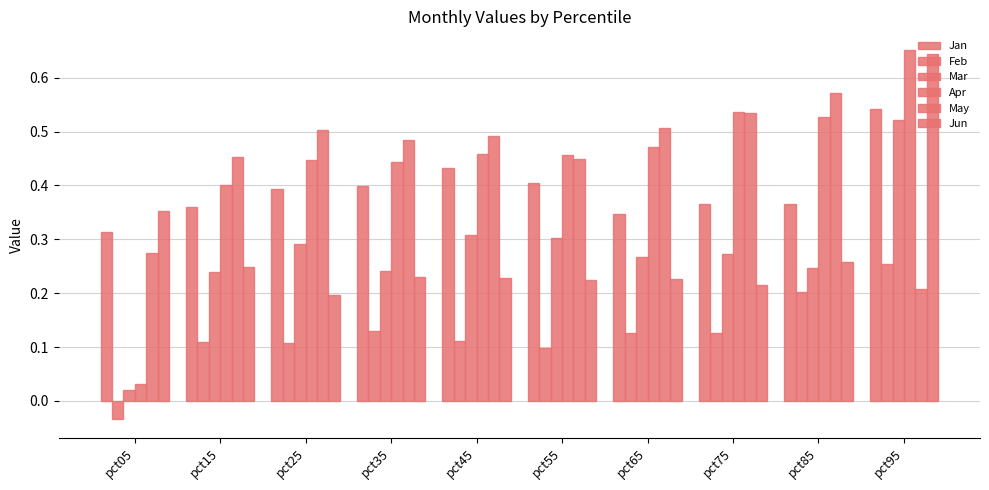

Which has a higher value, pct75 or pct15?

pct75